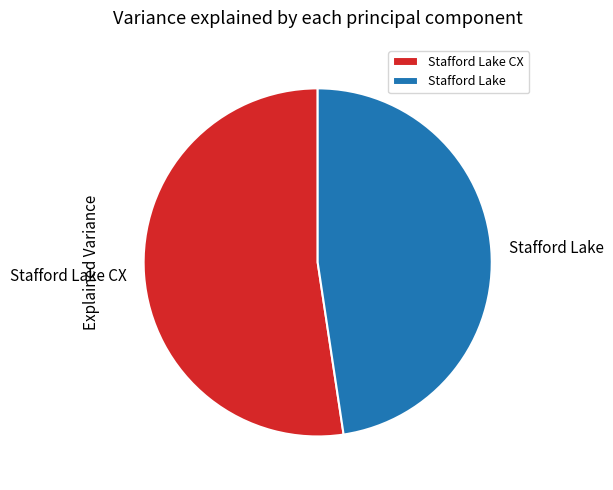

Do Stafford Lake CX and Stafford Lake together represent more than half of the pie?

Yes